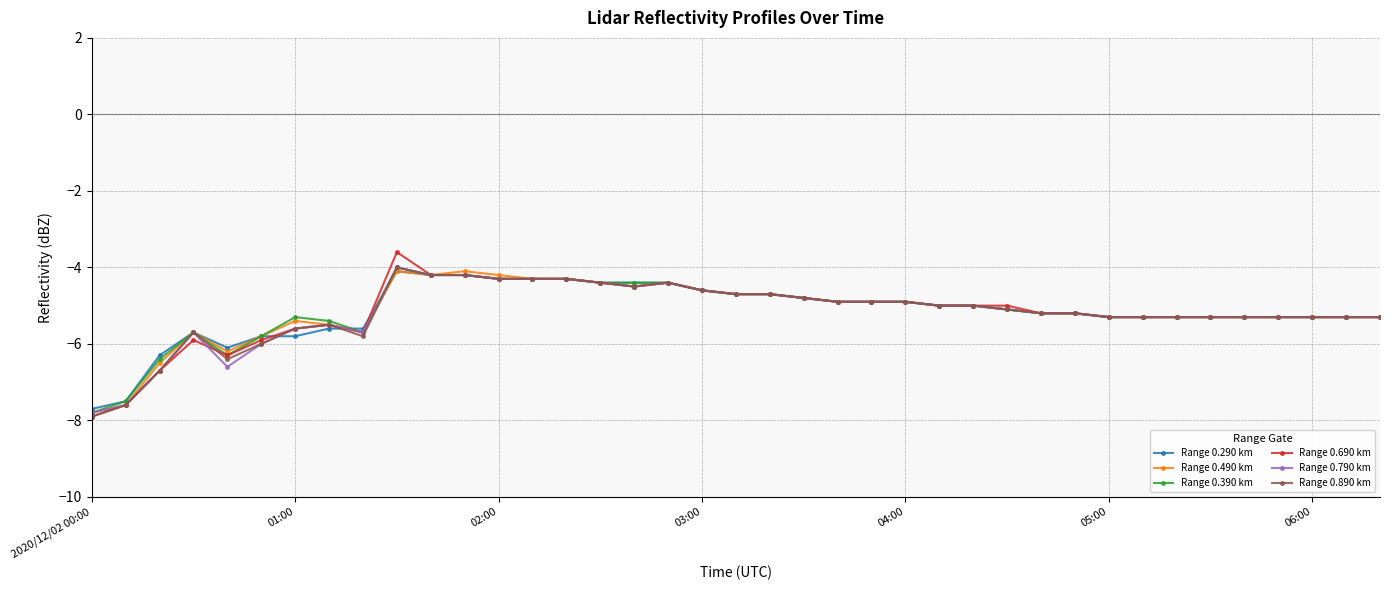

What is the greatest value displayed?

-3.6